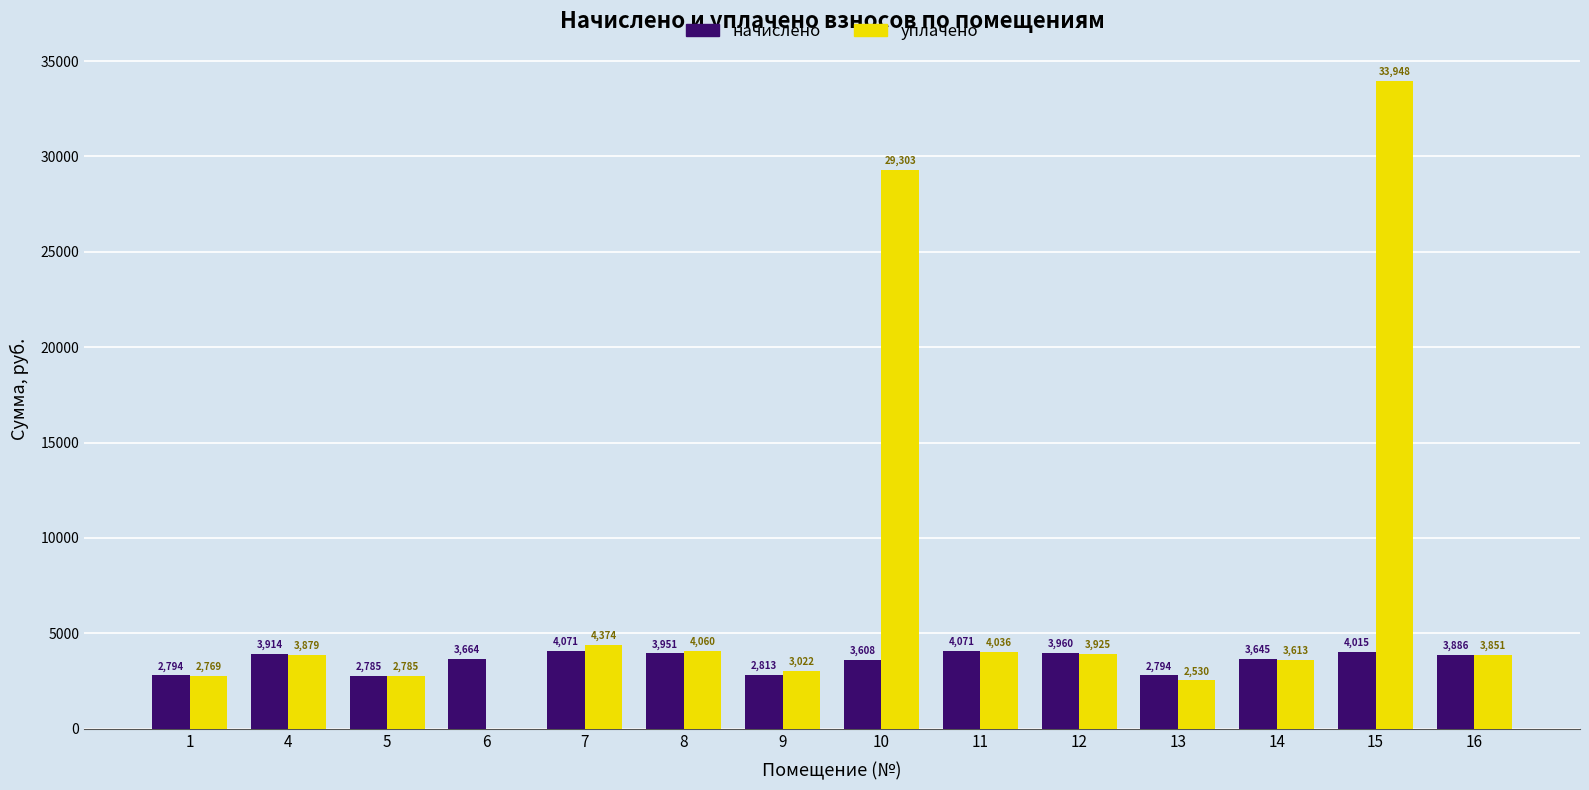

The value of начислено at 6 is 3663.8. True or false?

True